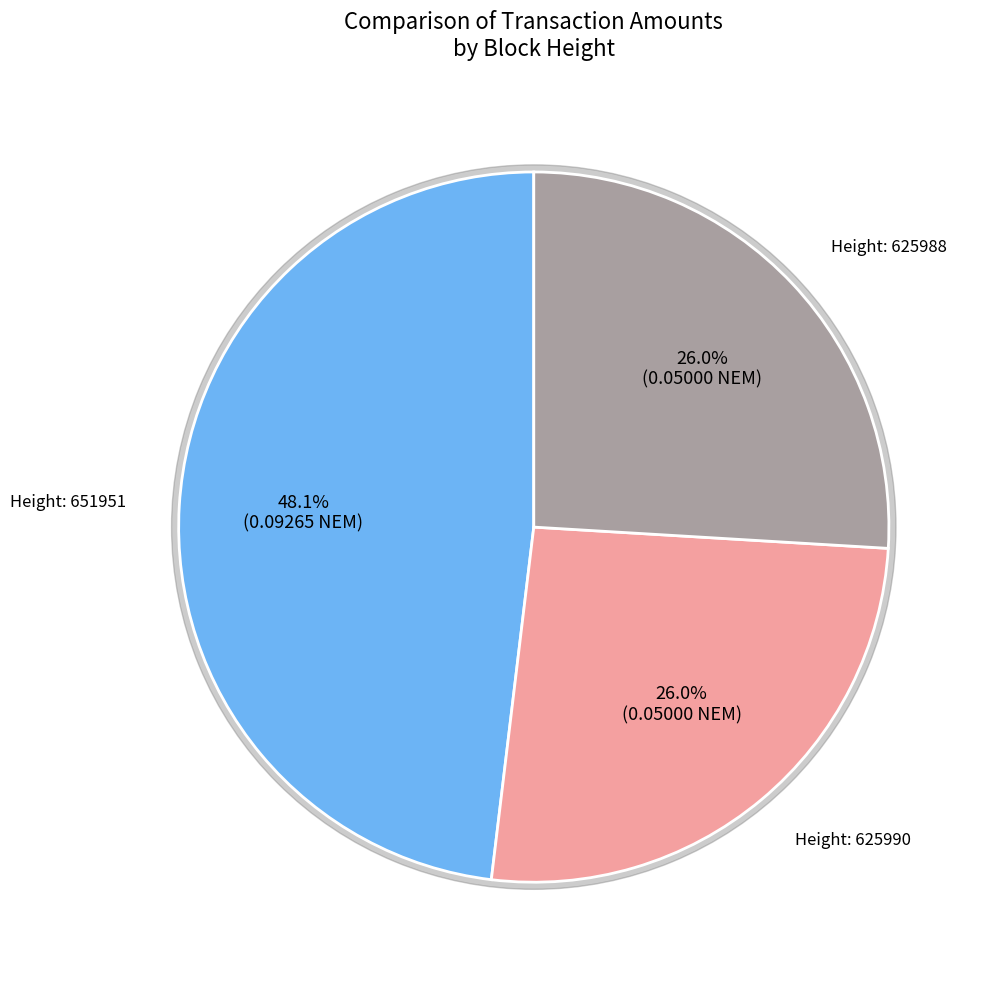

To the nearest percent, what percentage of the pie is 625988?

26%